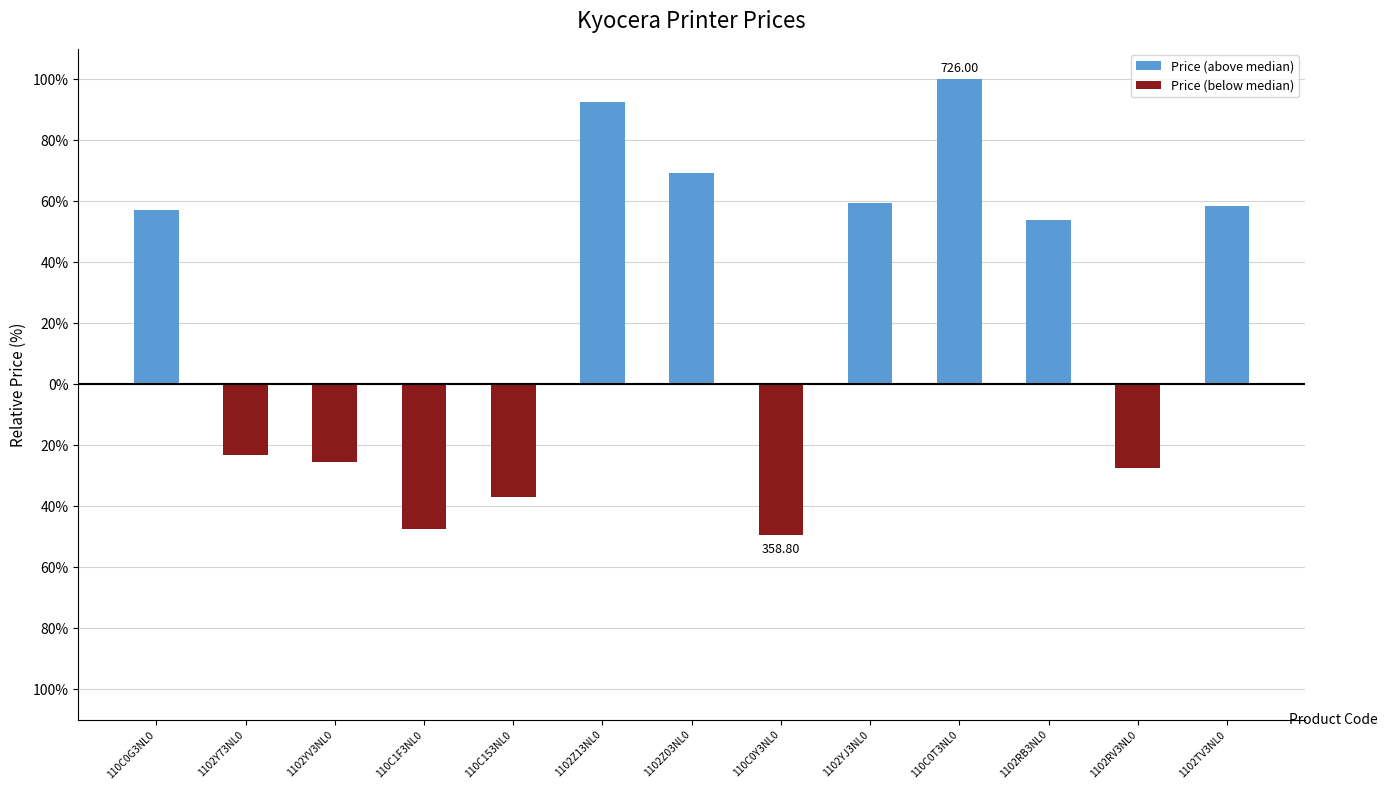

Which series has the largest total across all categories?

Price (above median)